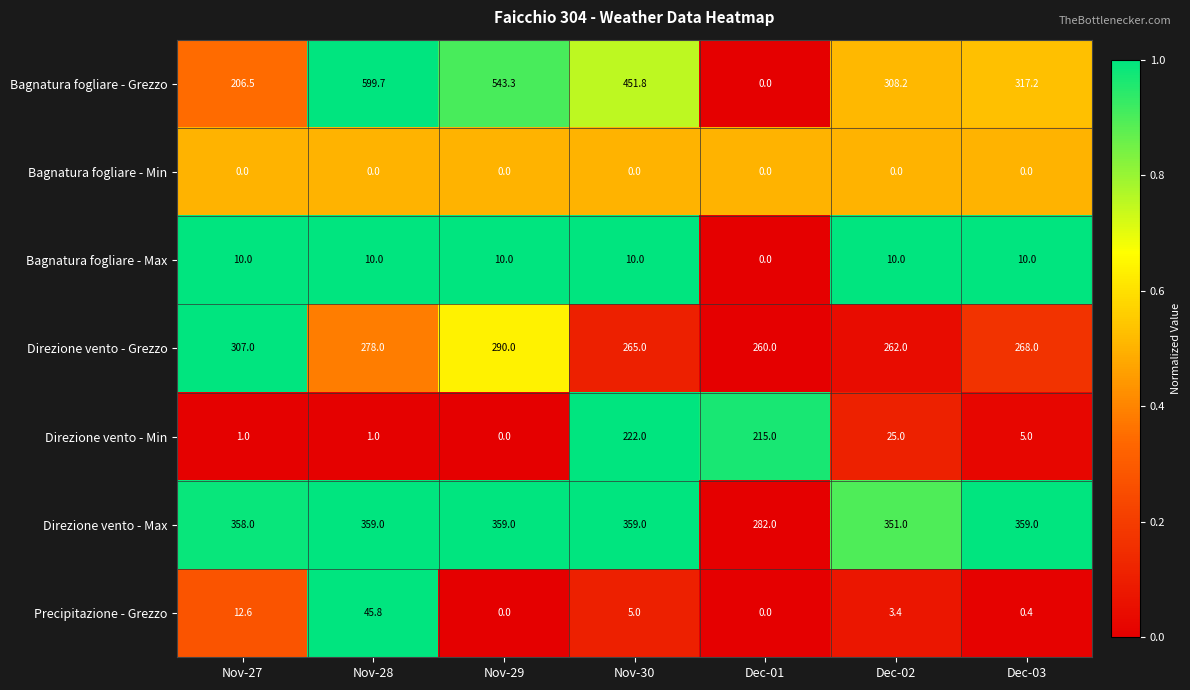

Count the number of categories in the chart.

7